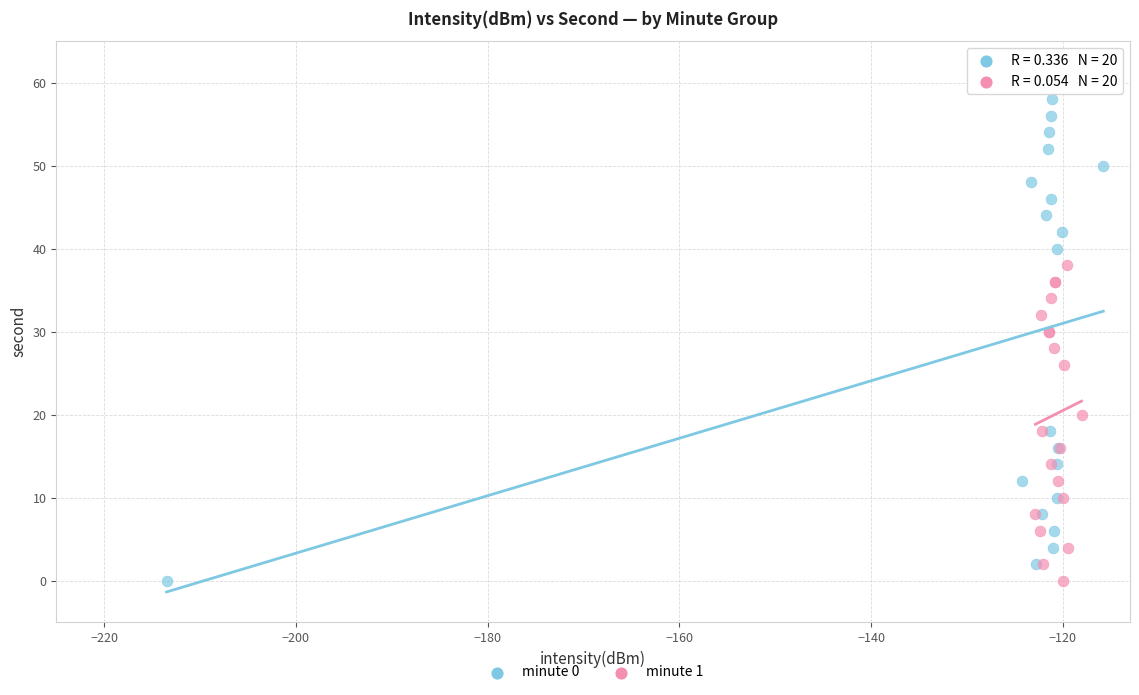

Which series has the largest Y range (max minus min)?

minute 0